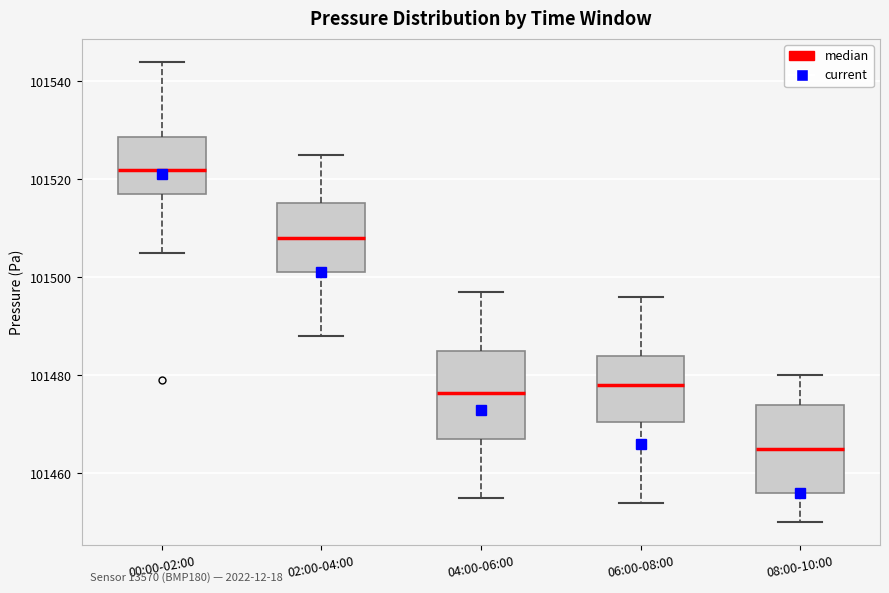

Reading left to right, read every box against the y-axis: the position of its median line, the range the box covers, and the ends of its whiskers. The values are not printed on the chart, so give them approximately, as read against the axis.

00:00-02:00: median 101522, box 101518 to 101528, whiskers 101506 to 101544
02:00-04:00: median 101508, box 101502 to 101516, whiskers 101488 to 101526
04:00-06:00: median 101476, box 101468 to 101486, whiskers 101456 to 101498
06:00-08:00: median 101478, box 101470 to 101484, whiskers 101454 to 101496
08:00-10:00: median 101466, box 101456 to 101474, whiskers 101450 to 101480